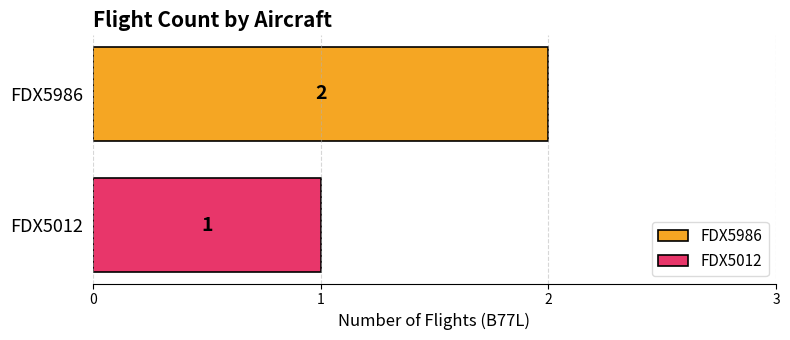

List the series in order of their peak value, lowest first.

FDX5012, FDX5986